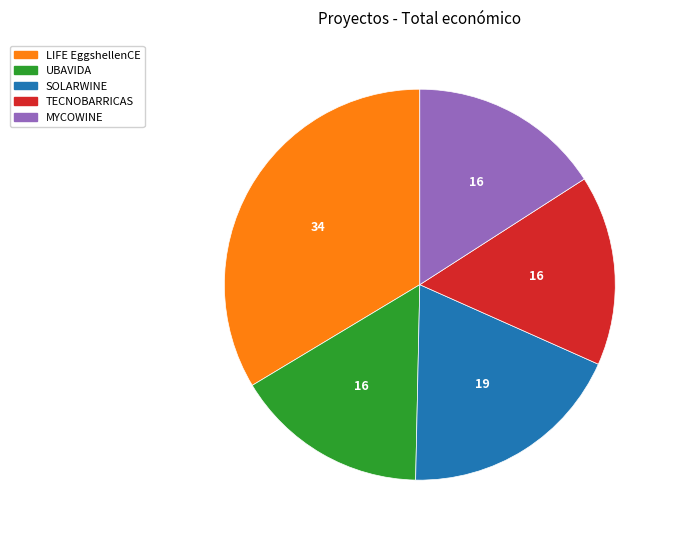

Which has a higher value, LIFE EggshellenCE or UBAVIDA?

LIFE EggshellenCE